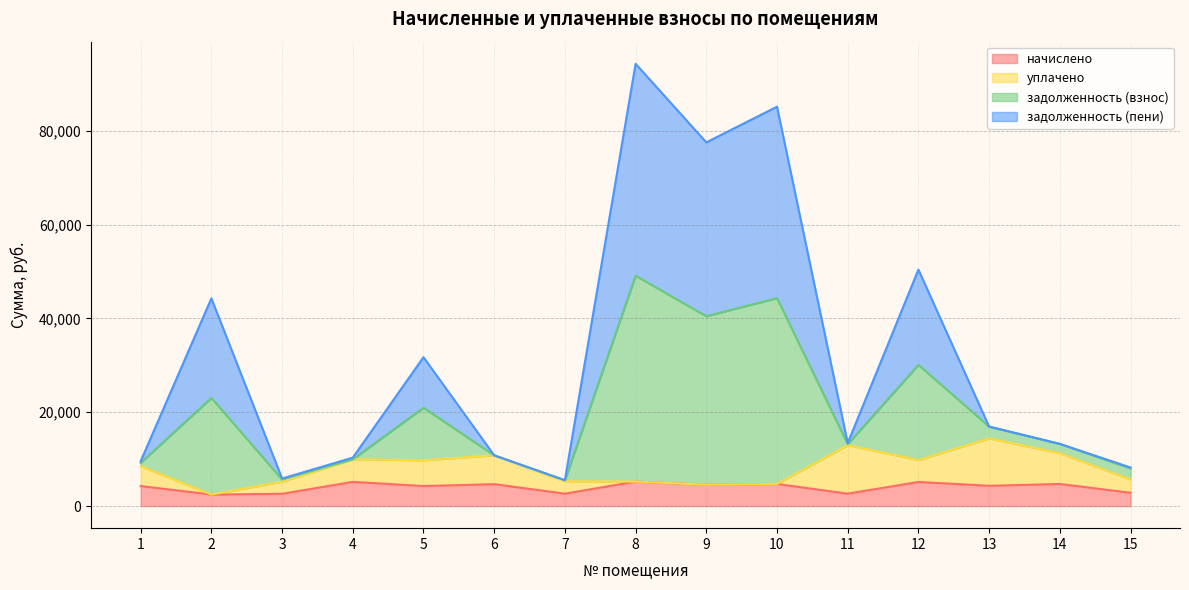

How many lines are shown in the chart?

4